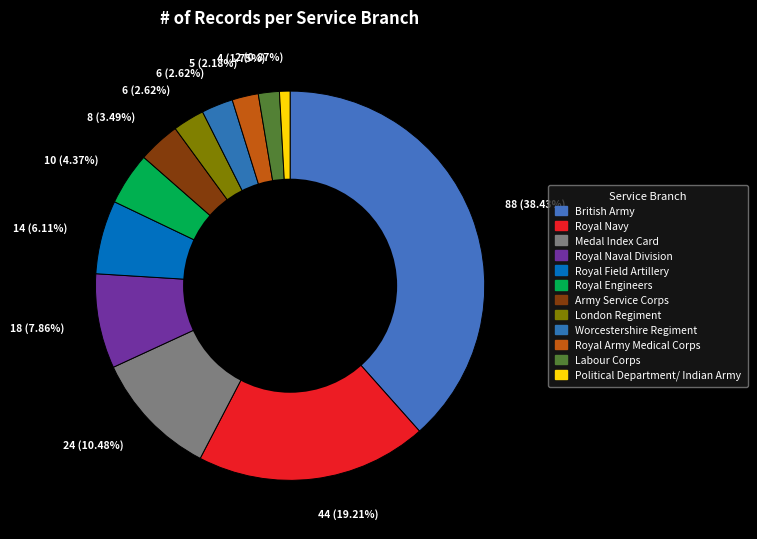

Which has a higher value, Worcestershire Regiment or British Army?

British Army